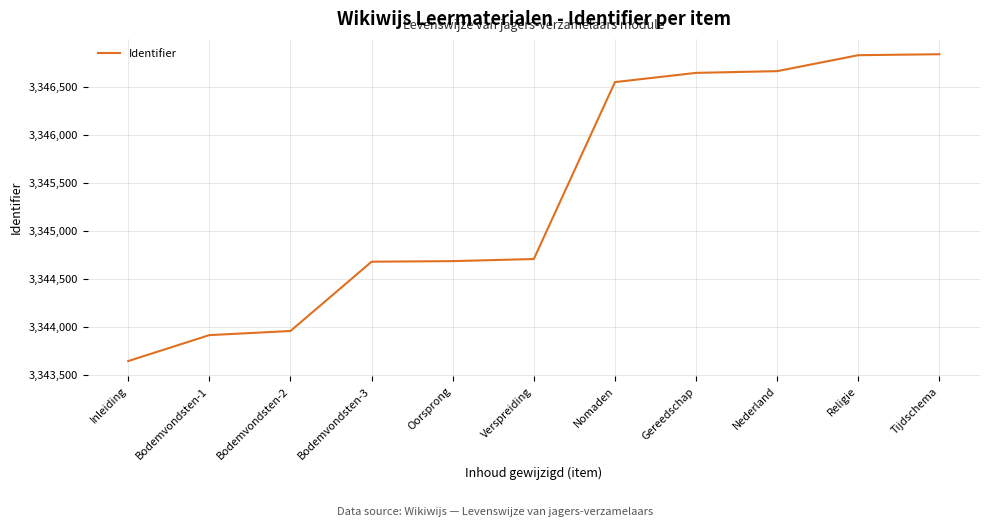

What is the sum of the values at Inleiding and Tijdschema?

6690479